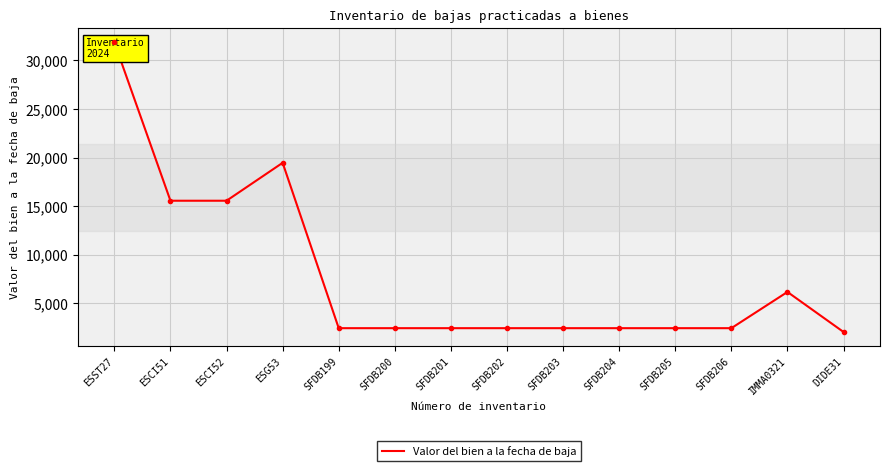

What is the sum of the values at SFDB201 and ESST27?

34308.2